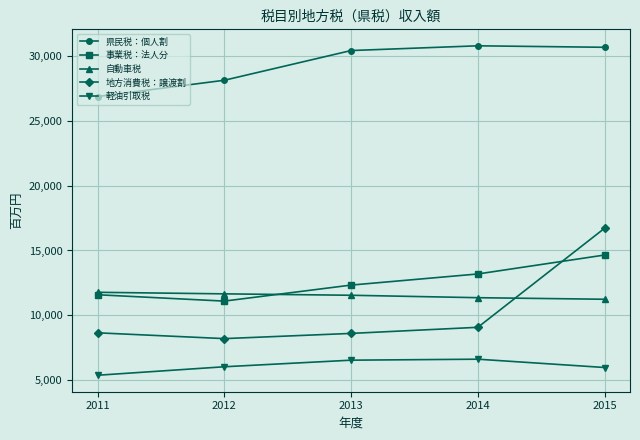

What is the value of the 軽油引取税 point at the 2nd from the left?

6011